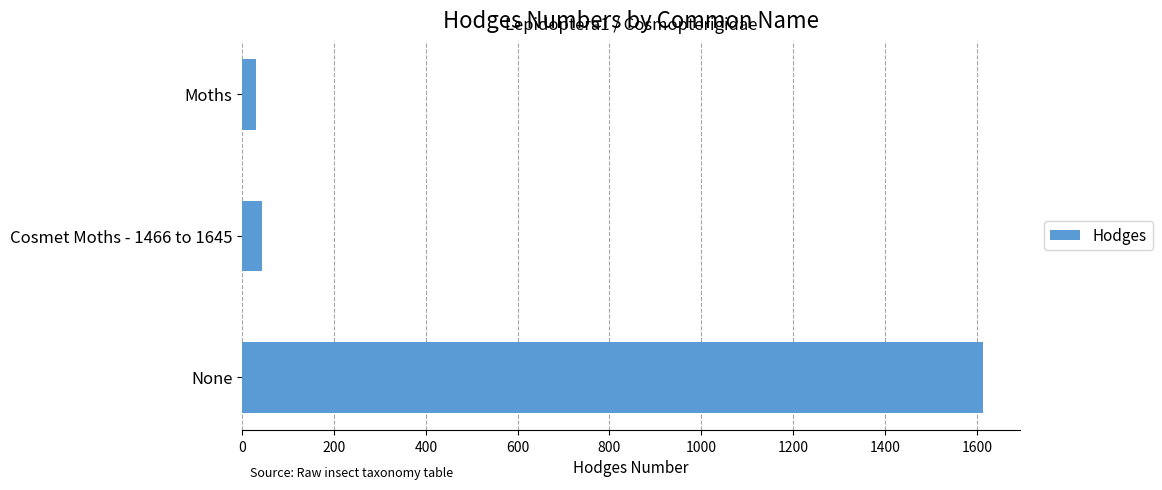

How many values exceed 42?

2